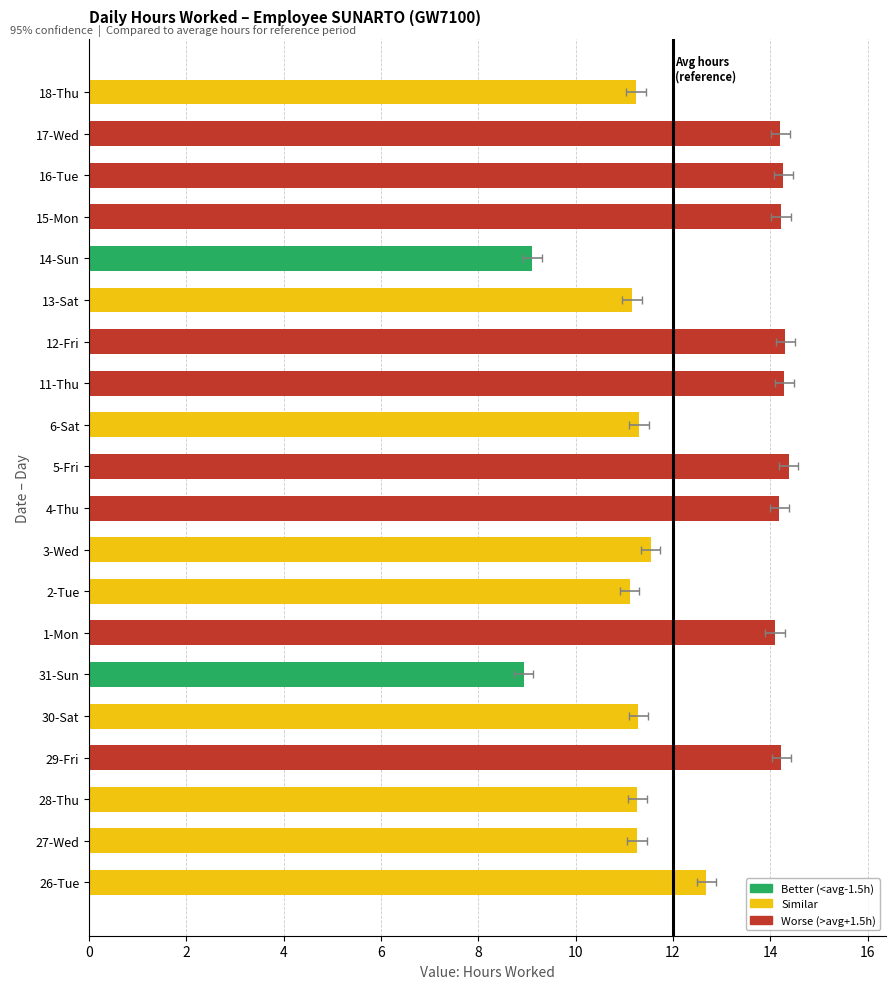

Reading left to right, list all the values displayed in this chart.

12.7	11.3	11.3	14.2	11.3	8.9	14.1	11.1	11.5	14.2	14.4	11.3	14.3	14.3	11.2	9.1	14.2	14.3	14.2	11.2